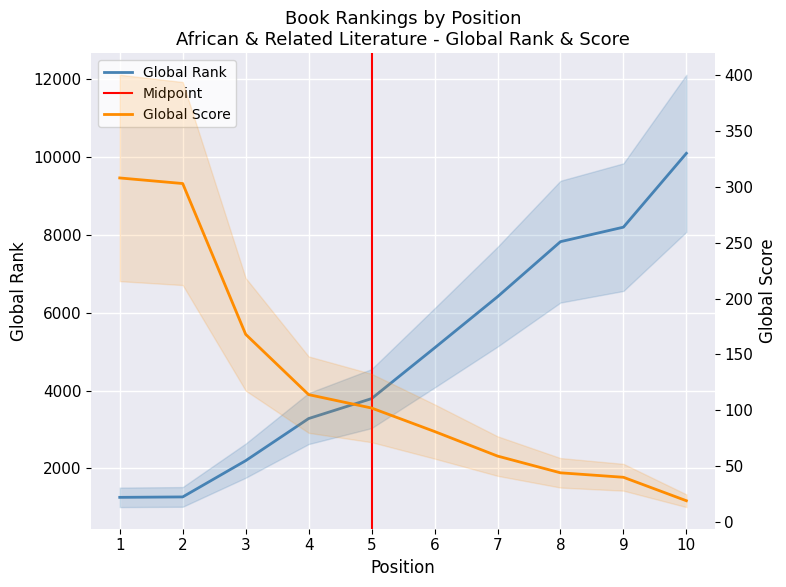

Which series has the largest total across all categories?

Global Rank